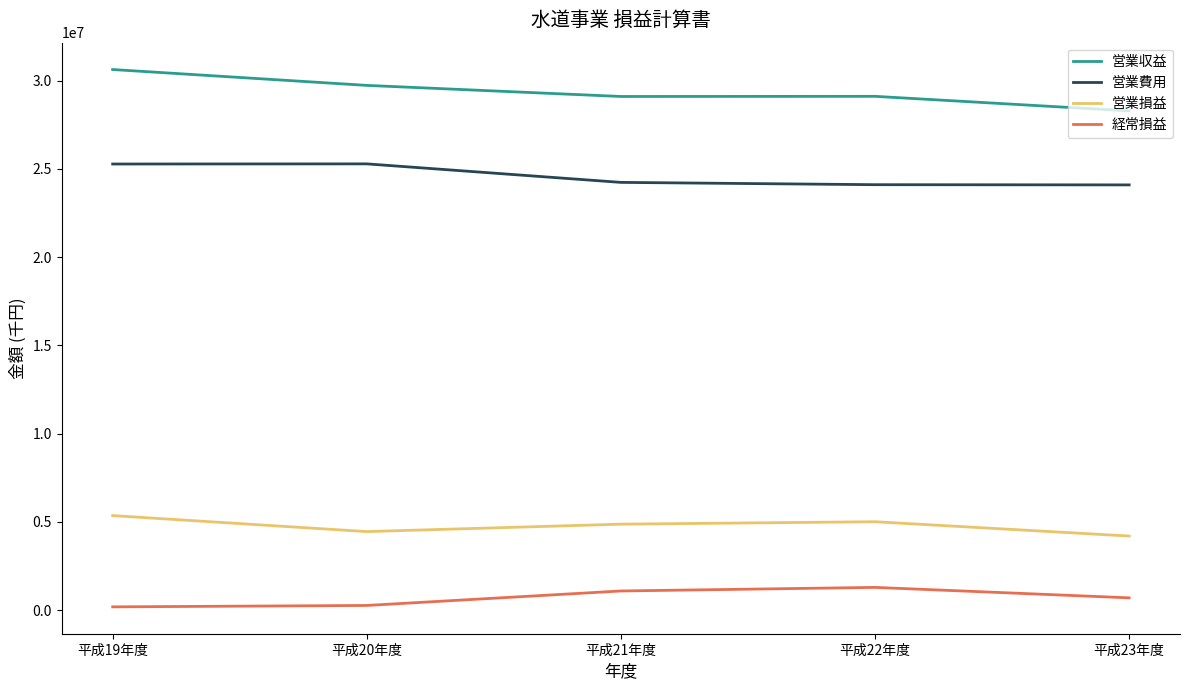

Rank the series at 平成22年度 from lowest to highest value.

経常損益, 営業損益, 営業費用, 営業収益